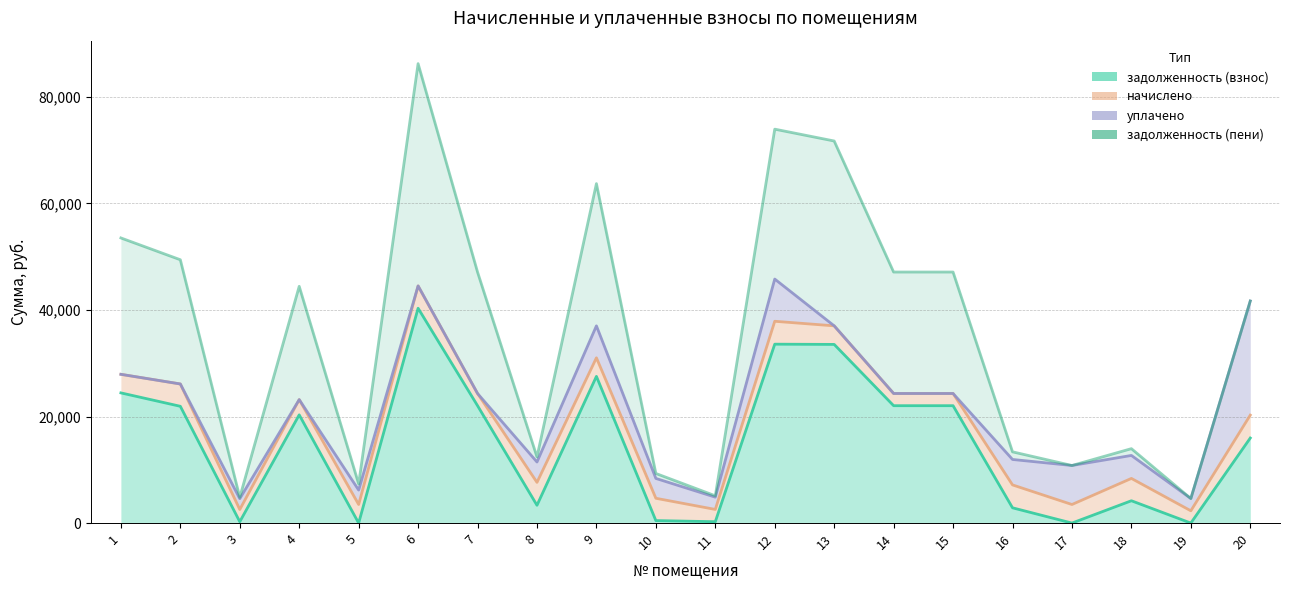

Reading right to left, transcribe all the data shown in this chart.

задолженность (взнос): 20=15962.5	19=0.0	18=4190.4	17=0.0	16=2865.6	15=22033.7	14=22033.7	13=33535.4	12=33579.8	11=256.0	10=464.7	9=27535.4	8=3343.4	7=22033.7	6=40325.5	5=0.7	4=20313.7	3=254.4	2=21919.8	1=24437.0
начислено: 20=20260.9	19=2304.0	18=8380.8	17=3484.8	16=7164.0	15=24323.3	14=24323.3	13=37020.2	12=37878.2	11=2560.0	10=4655.1	9=31020.2	8=7641.8	7=24323.3	6=44515.9	5=3485.5	4=23172.1	3=2544.0	2=26110.2	1=27921.8
уплачено: 20=41683.4	19=4608.0	18=12695.5	17=10807.3	16=11940.0	15=24323.3	14=24323.3	13=37020.2	12=45800.8	11=4864.0	10=8380.1	9=37020.2	8=11462.8	7=24323.3	6=44515.9	5=6195.2	4=23172.1	3=4580.0	2=26110.2	1=27921.8
задолженность (пени): 20=41683.4	19=4608.0	18=13968.0	17=10807.3	16=13372.8	15=47120.2	14=47120.2	13=71717.3	12=73940.7	11=5120.0	10=9311.5	9=63717.3	8=12418.0	7=47120.2	6=86238.2	5=7357.5	4=44438.6	3=4834.4	2=49426.9	1=53520.3